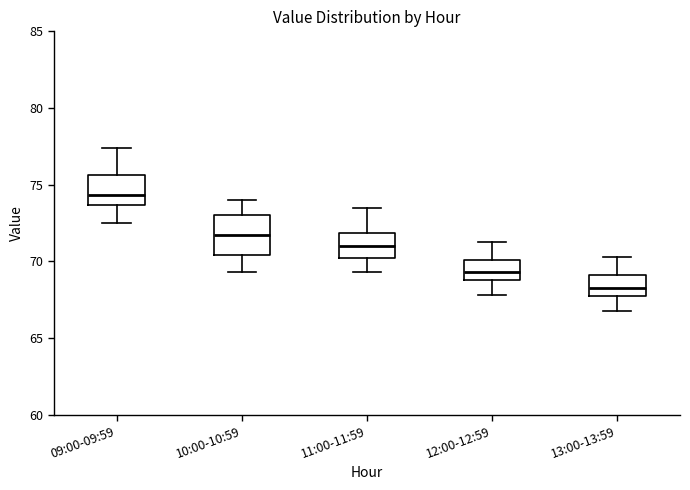

Reading left to right, read every box against the y-axis: the position of its median line, the range the box covers, and the ends of its whiskers. The values are not printed on the chart, so give them approximately, as read against the axis.

09:00-09:59: median 74.5, box 73.5 to 75.5, whiskers 72.5 to 77.5
10:00-10:59: median 71.5, box 70.5 to 73.0, whiskers 69.5 to 74.0
11:00-11:59: median 71.0, box 70.0 to 72.0, whiskers 69.5 to 73.5
12:00-12:59: median 69.5, box 69.0 to 70.0, whiskers 68.0 to 71.5
13:00-13:59: median 68.5, box 68.0 to 69.0, whiskers 67.0 to 70.5